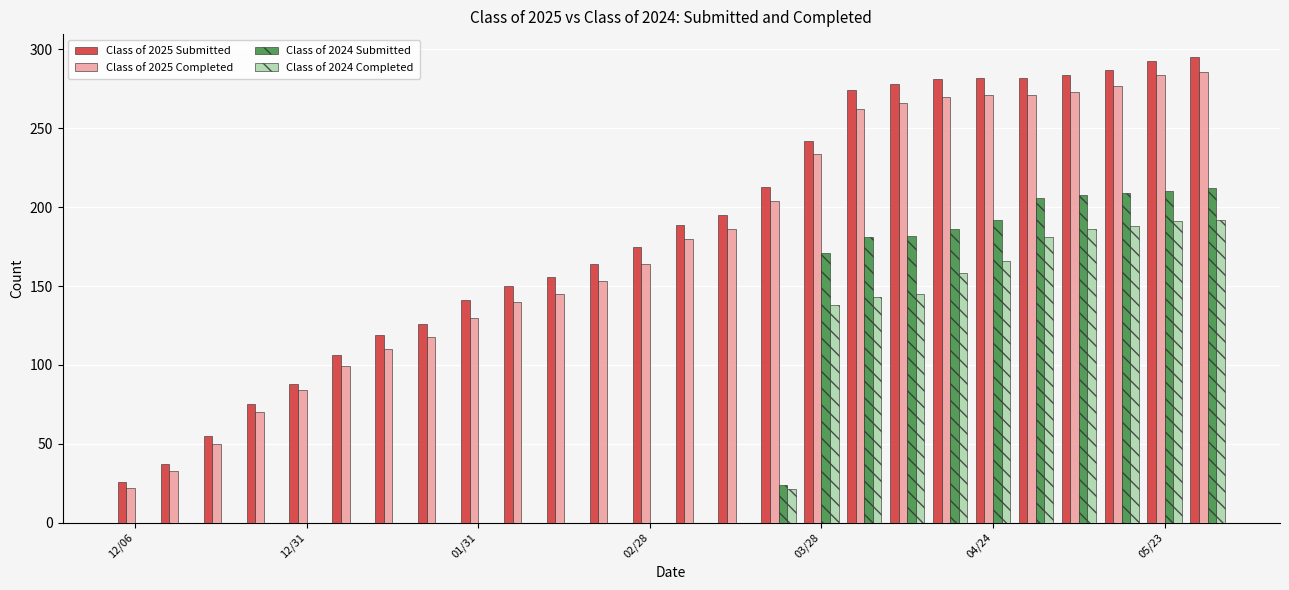

What is the sum of all Class of 2024 Completed values?

1709